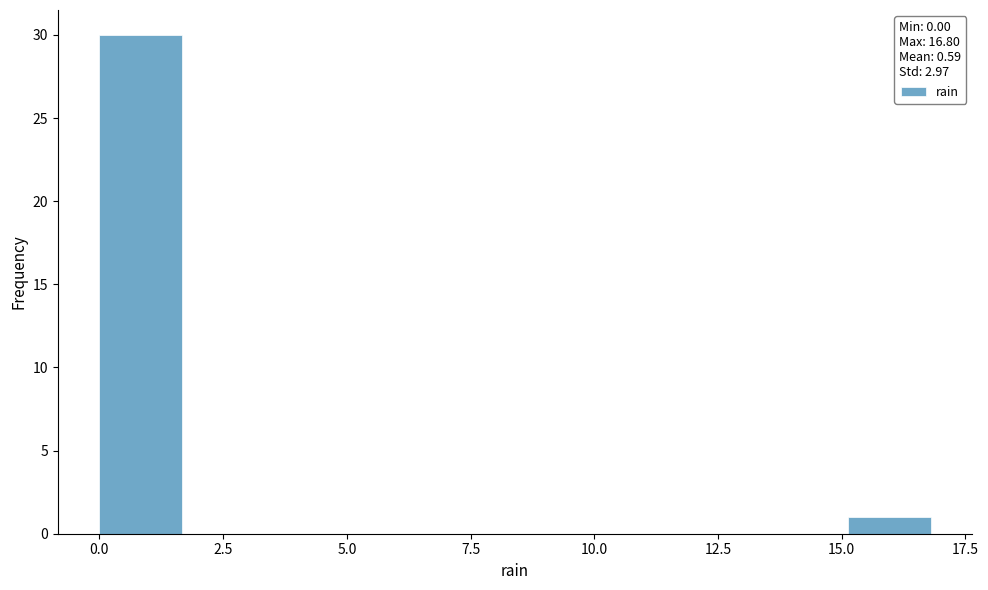

Around what value on the x-axis is the tallest bar? Give the approximate position of its centre, as read against the axis.

1.0